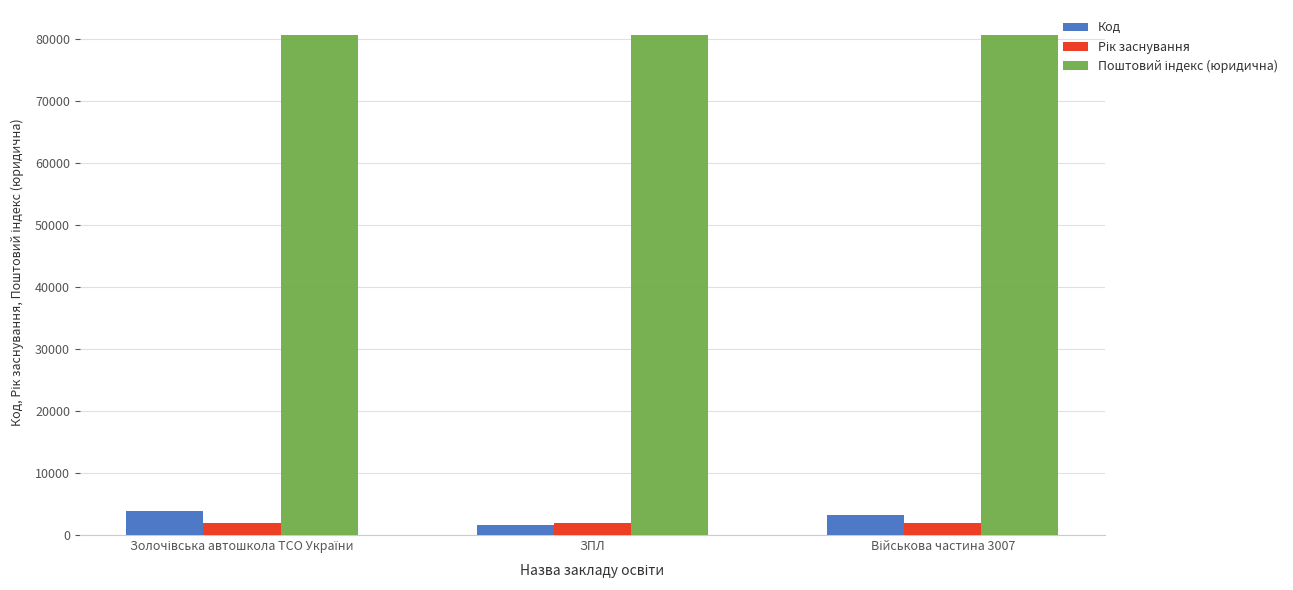

What is the greatest value displayed?

80700